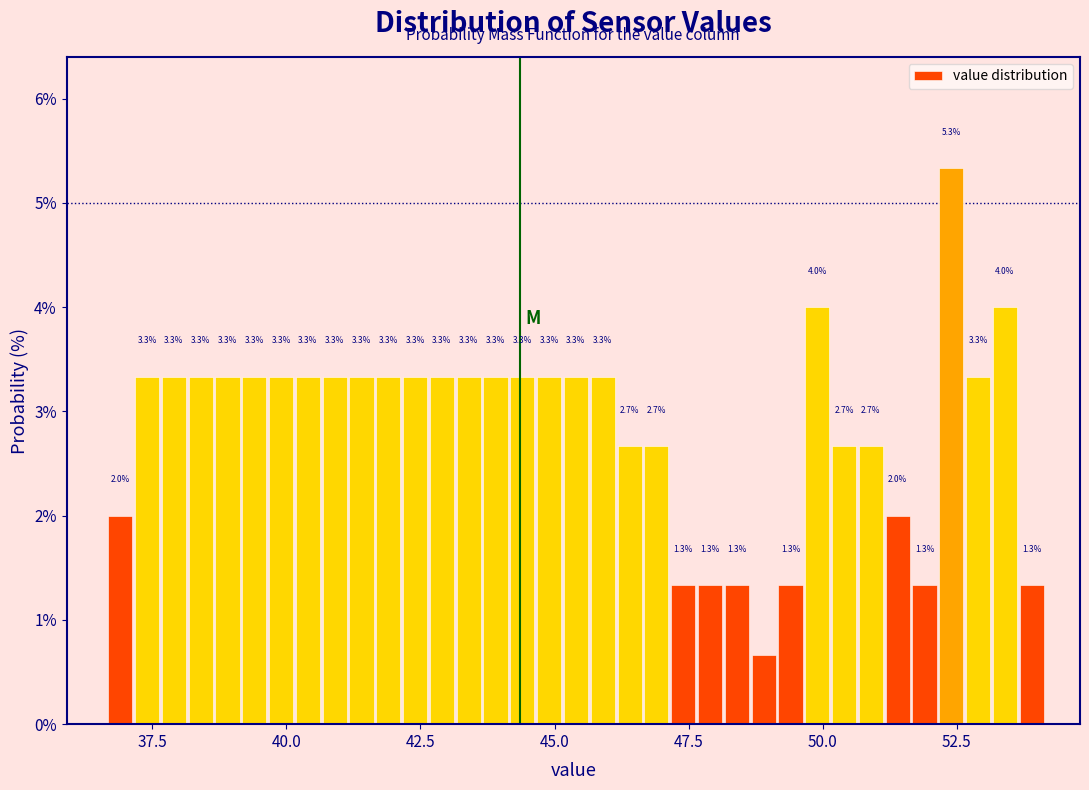

Read against the x-axis, roughly where is the centre of the tallest bar?

52.5